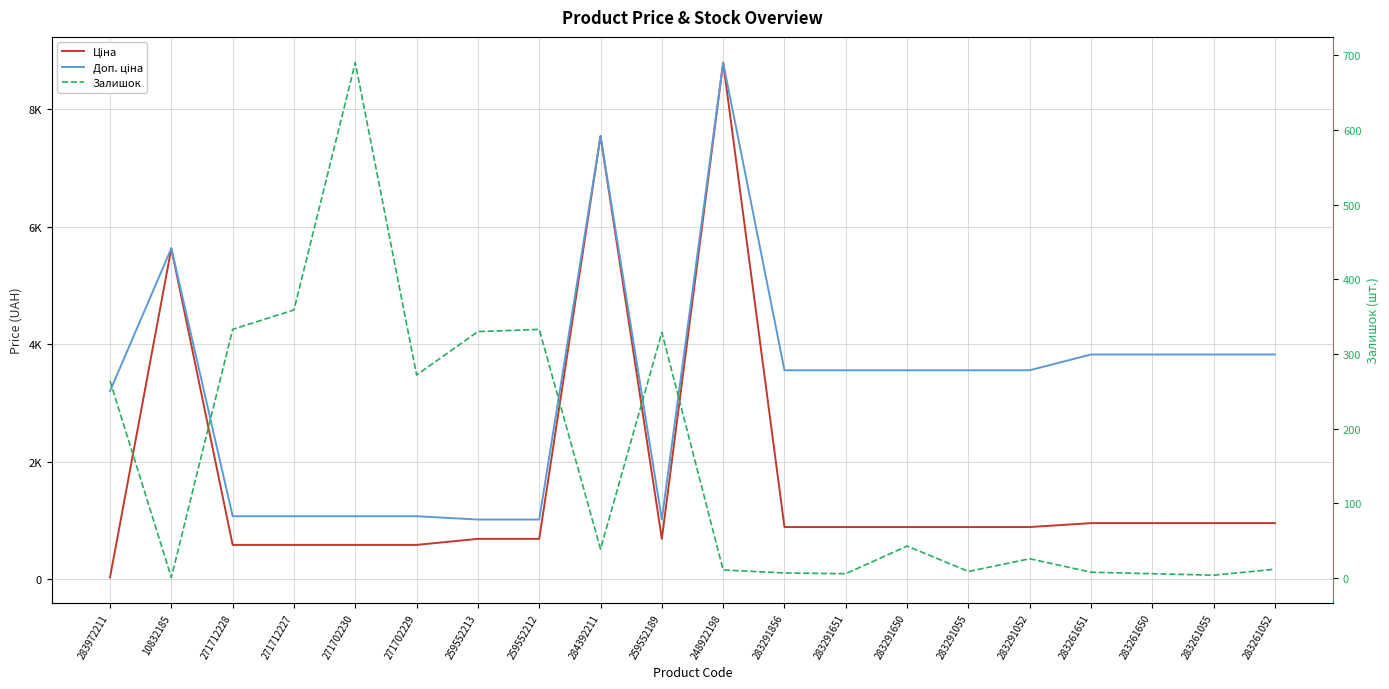

What are all the series names shown in the legend?

Ціна, Доп. ціна, Залишок